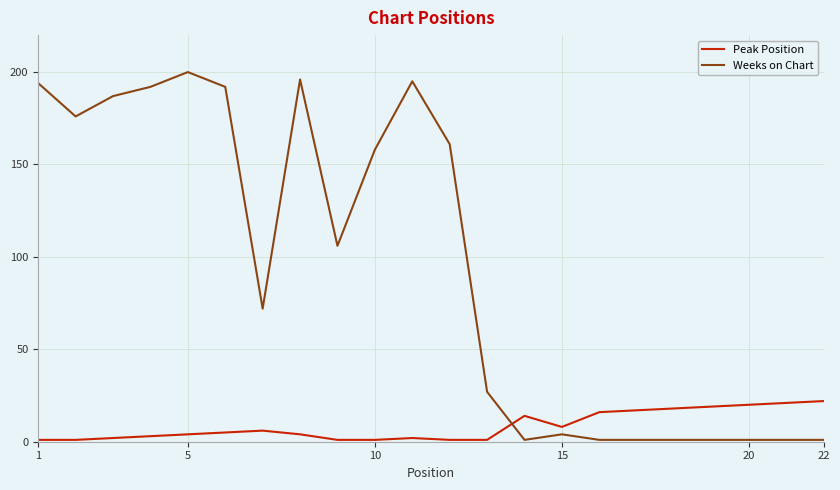

Which series has the largest range (max minus min)?

Weeks on Chart